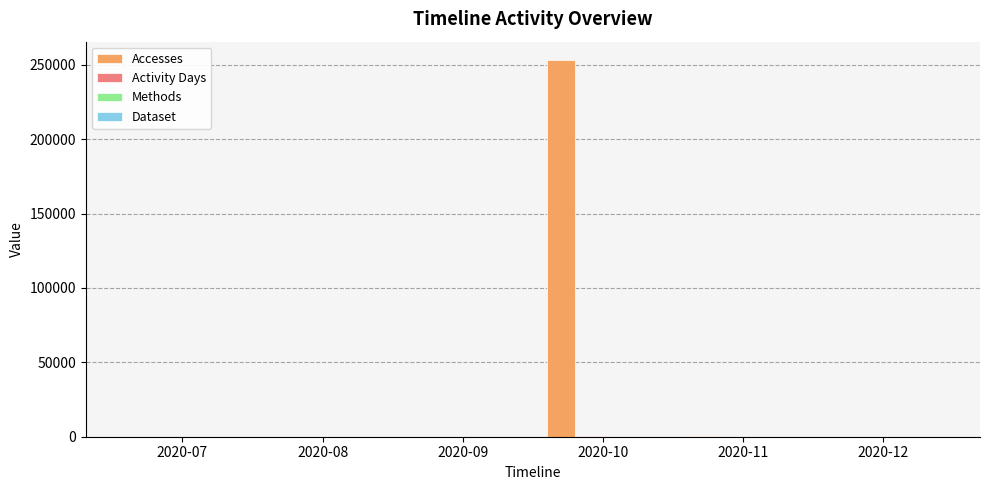

At which category is the sum across all series the highest?

2020-10